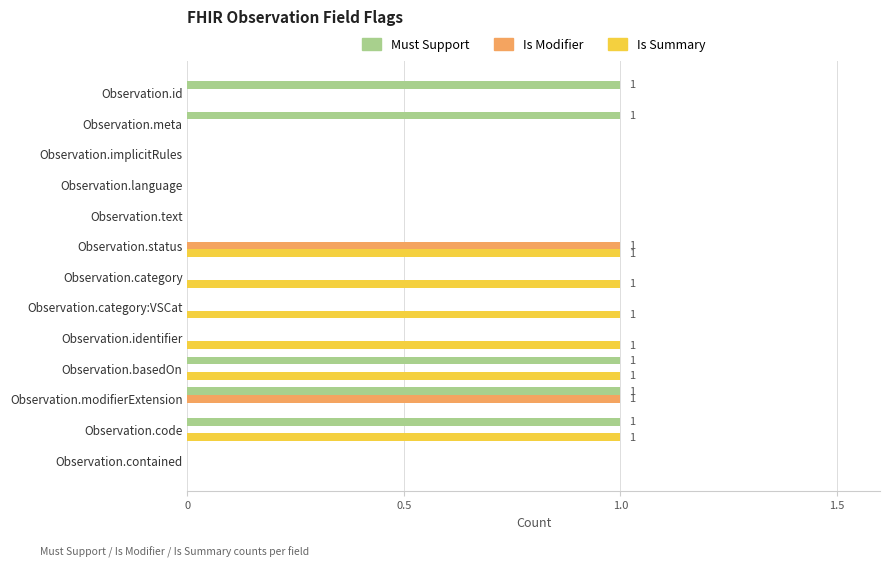

Is the value of Is Modifier at Observation.code greater than the value of Is Summary at Observation.identifier?

No